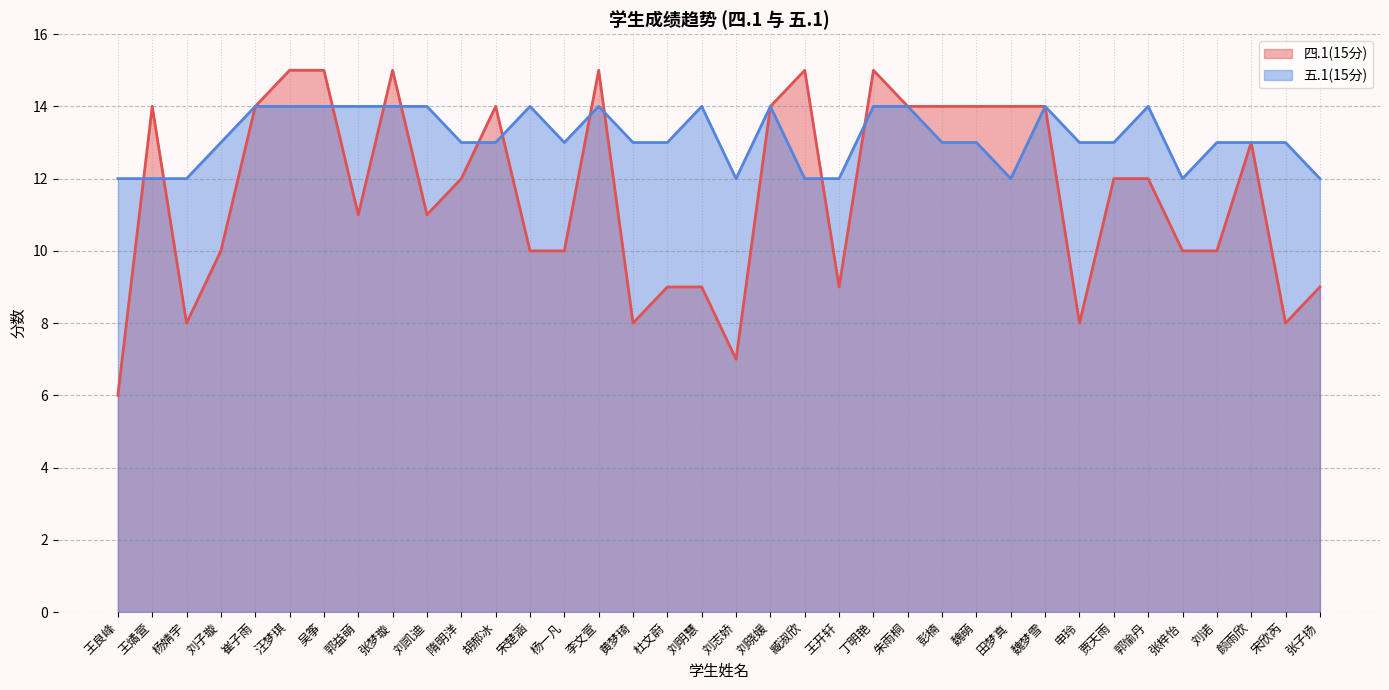

List the labels in order of 五.1(15分) value, largest first.

崔子雨, 汪梦琪, 吴筝, 郭益萌, 张梦璇, 刘凯迪, 宋楚涵, 李文萱, 刘明慧, 刘晓媛, 丁明艳, 朱雨桐, 魏梦雪, 郭愉丹, 刘子璇, 隋明洋, 胡郝冰, 杨一凡, 黄梦琦, 杜文蔚, 彭楠, 魏萌, 申玲, 贾天雨, 刘诺, 颜雨欣, 宋欣芮, 王良峰, 王燏萱, 杨婧宇, 刘志娇, 臧淑欣, 王开轩, 田梦真, 张梓怡, 张子扬